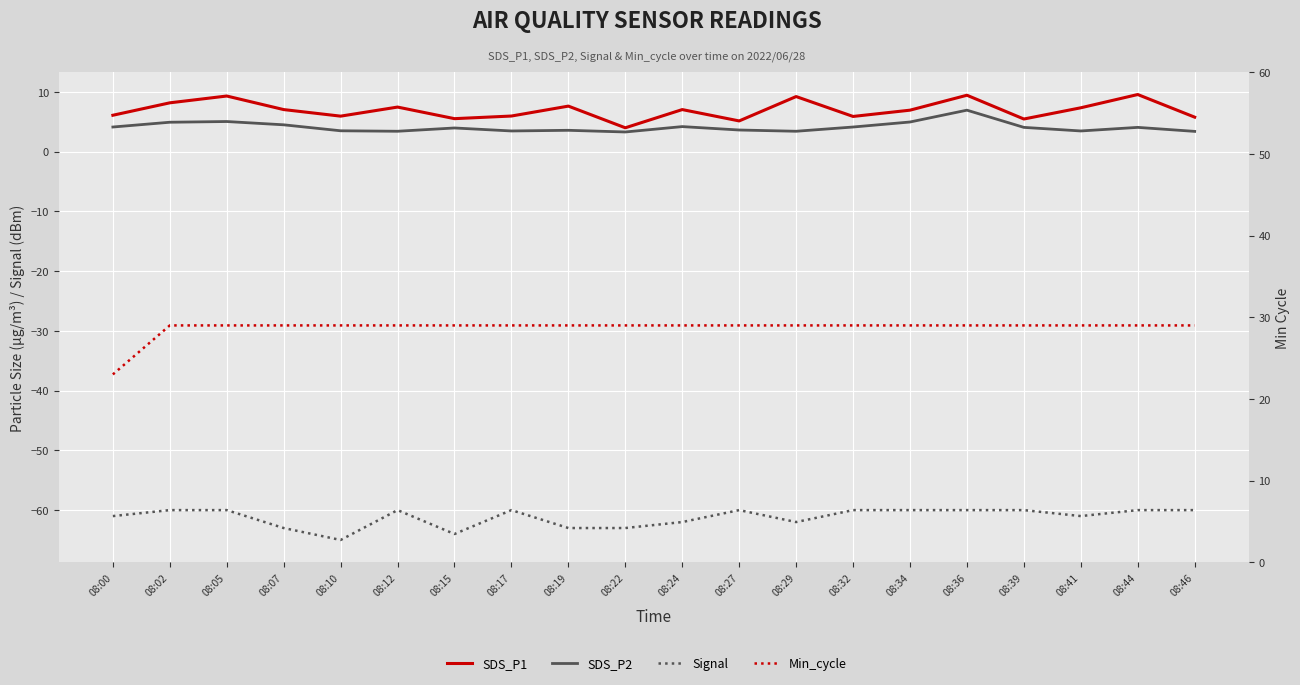

Between 08:24 and 08:39, which series saw the biggest shift?

Signal